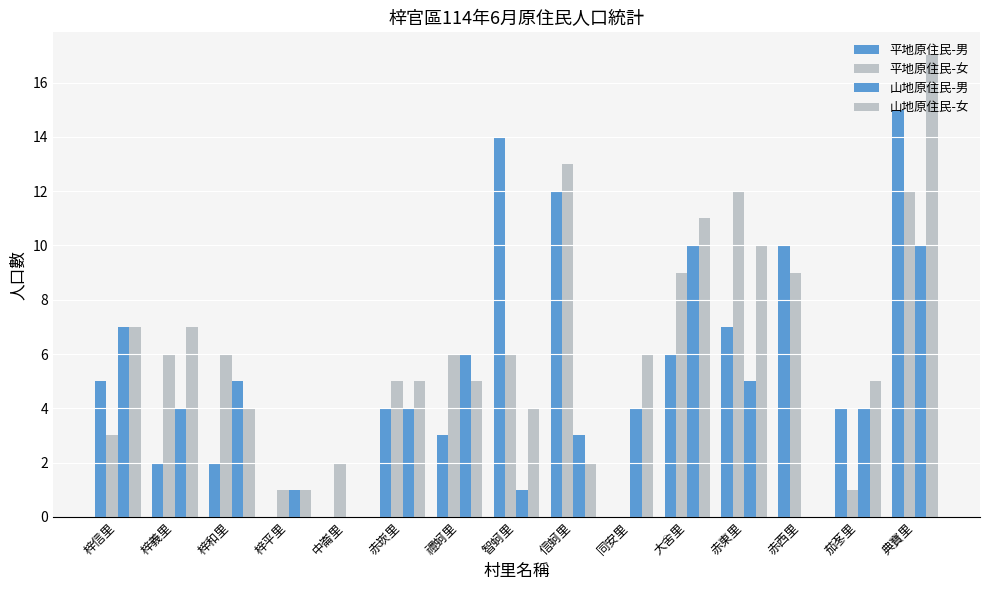

At how many categories does at least one series exceed 3?

13